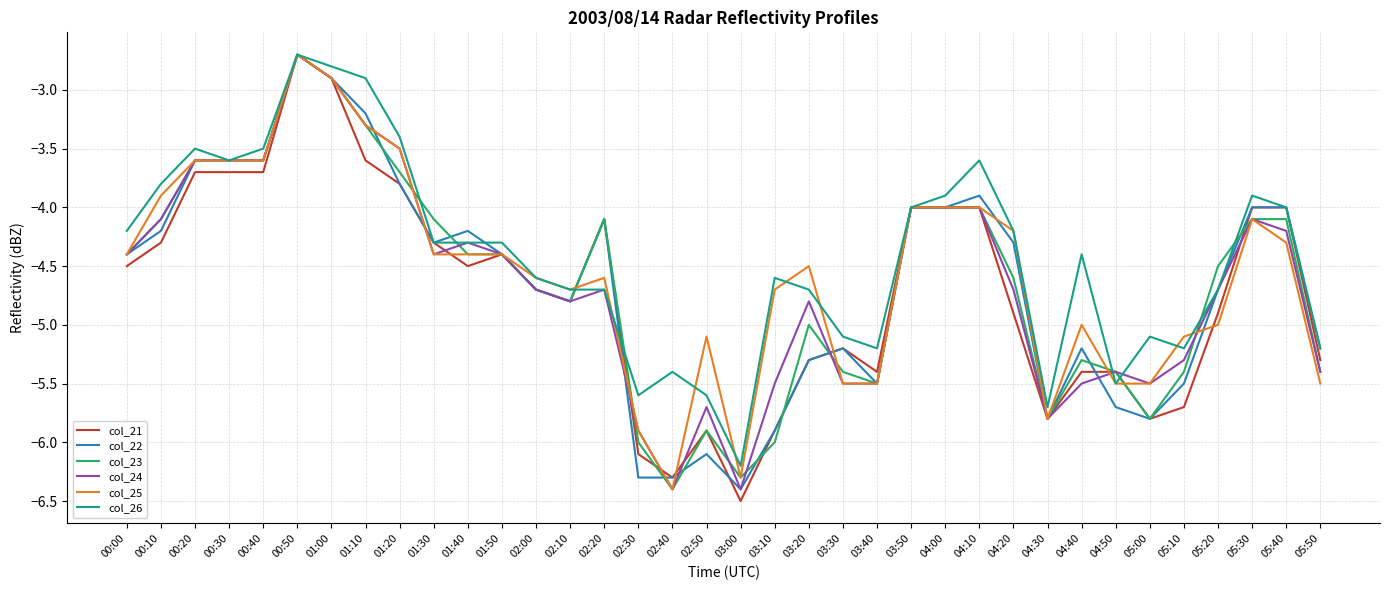

Does the chart display data point markers on the line(s)?

No